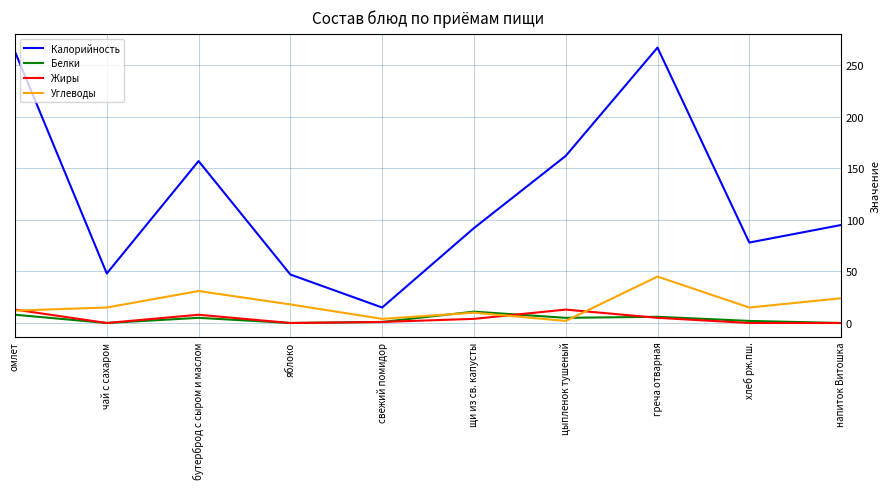

Which series changed the most between бутерброд с сыром и маслом and яблоко?

Калорийность